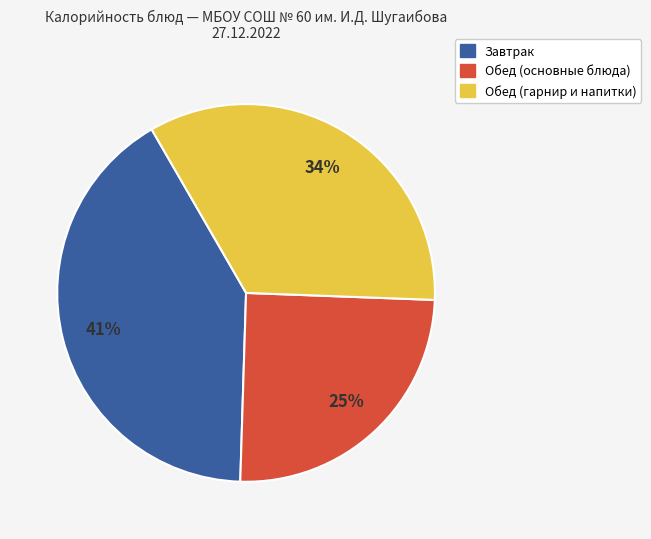

To the nearest percent, what is the difference between the largest and smallest slice percentages?

16%